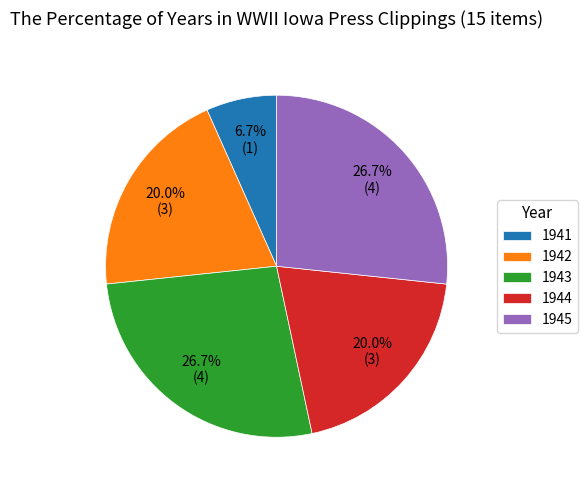

Which category has the smallest portion of the pie?

1941